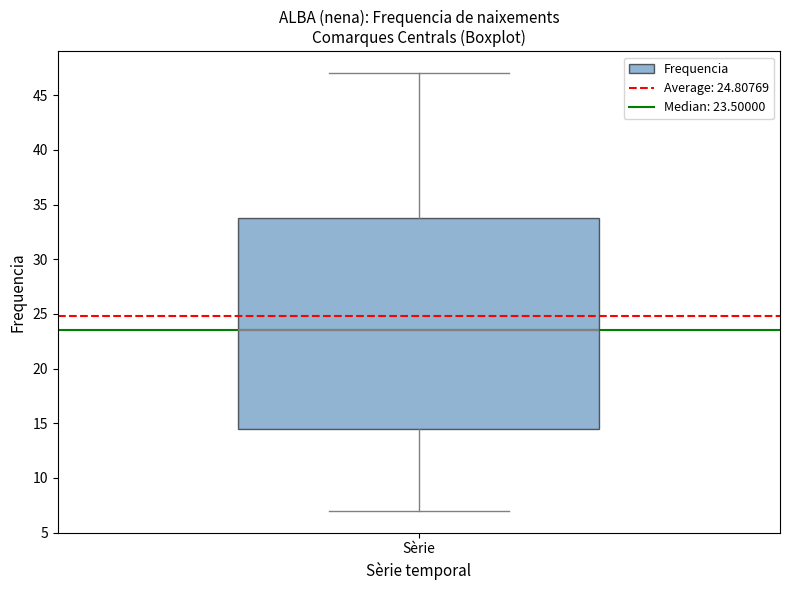

Read this box plot against the y-axis: the position of the median line, the range covered by the box, and the ends of both whiskers. The values are not printed on the chart, so give them approximately, as read against the axis.

median 23.5, box 14.5 to 34.0, whiskers 7.0 to 47.0